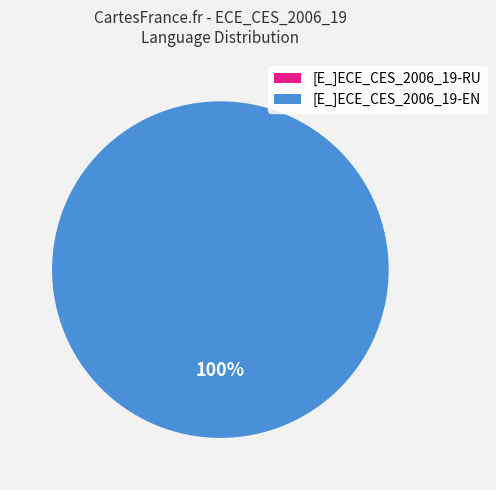

True or false: RU accounts for 0% of the total.

True